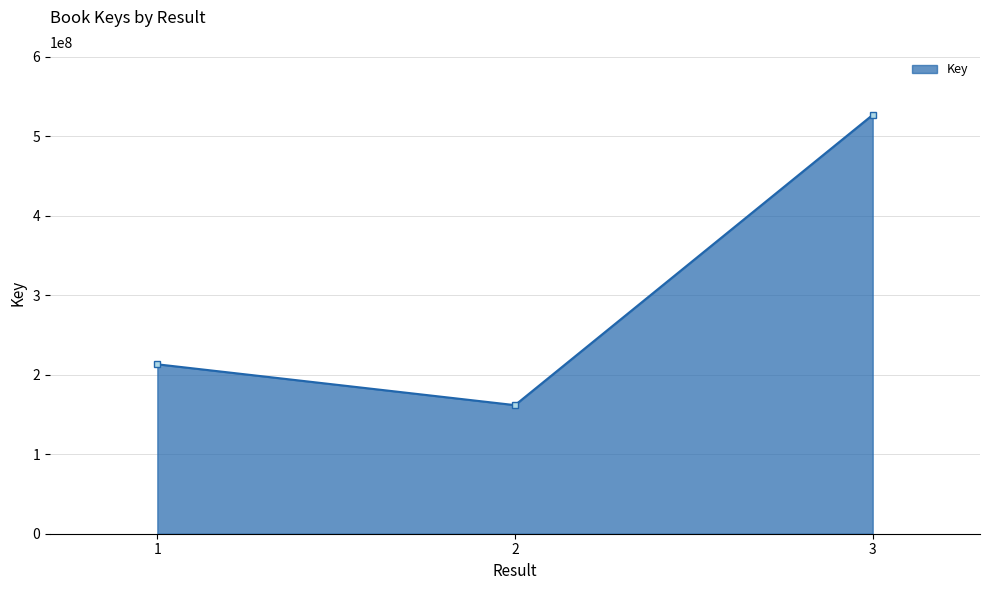

Which has a higher value, 1 or 3?

3